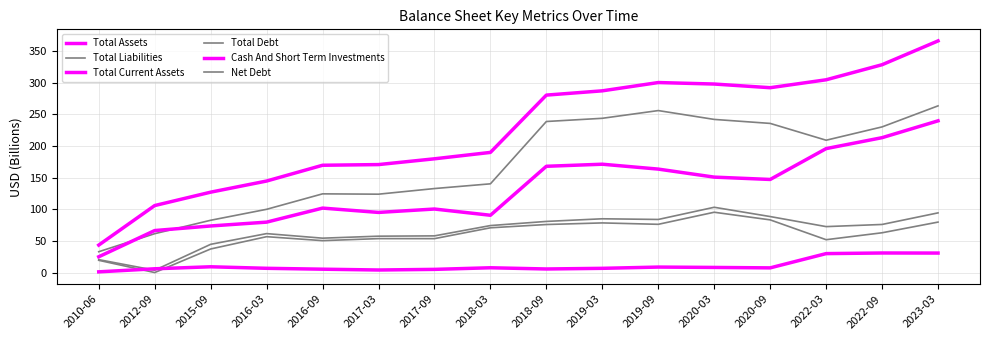

True or false: Total Debt and Net Debt intersect in this chart.

False